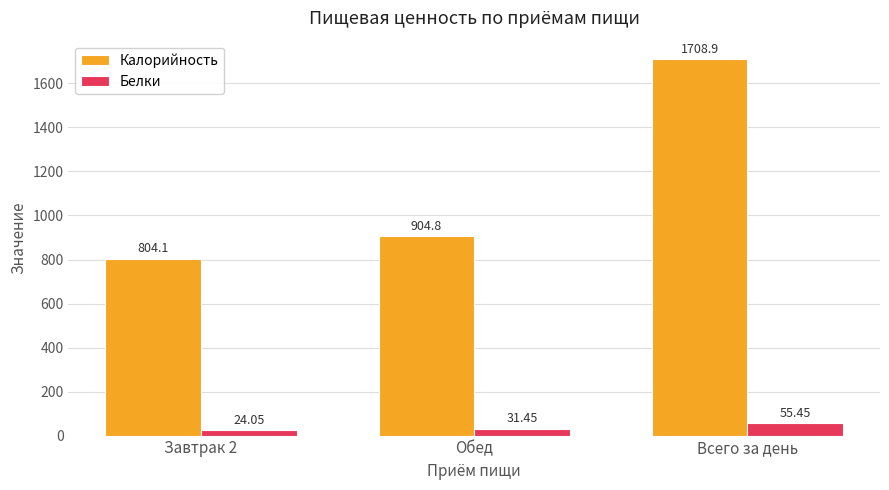

Where does the Белки series first go above 31?

Обед